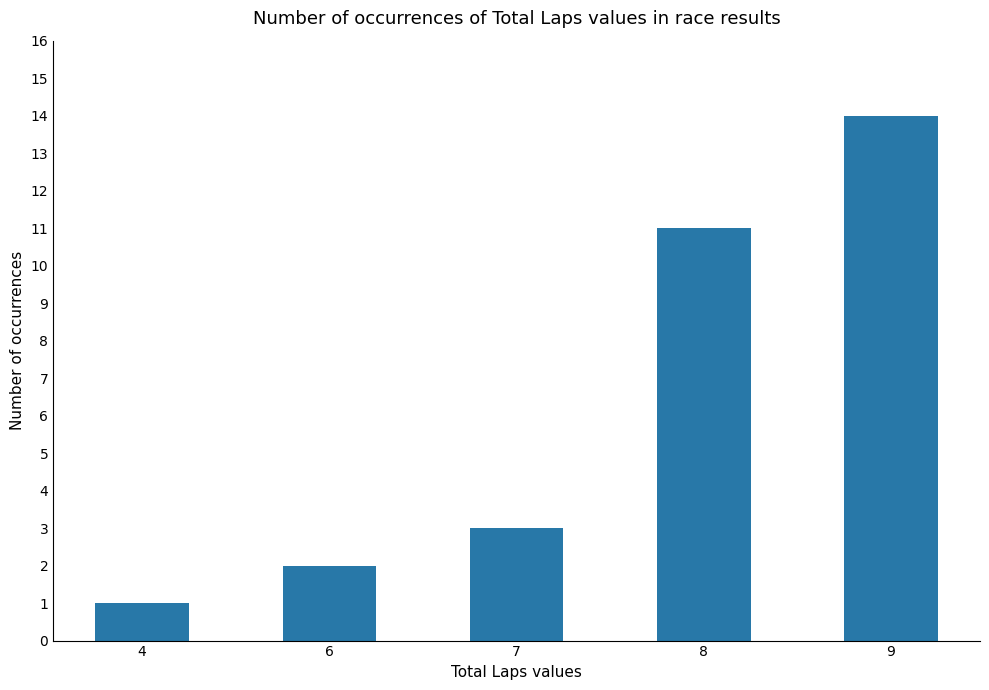

What is the greatest value displayed?

14